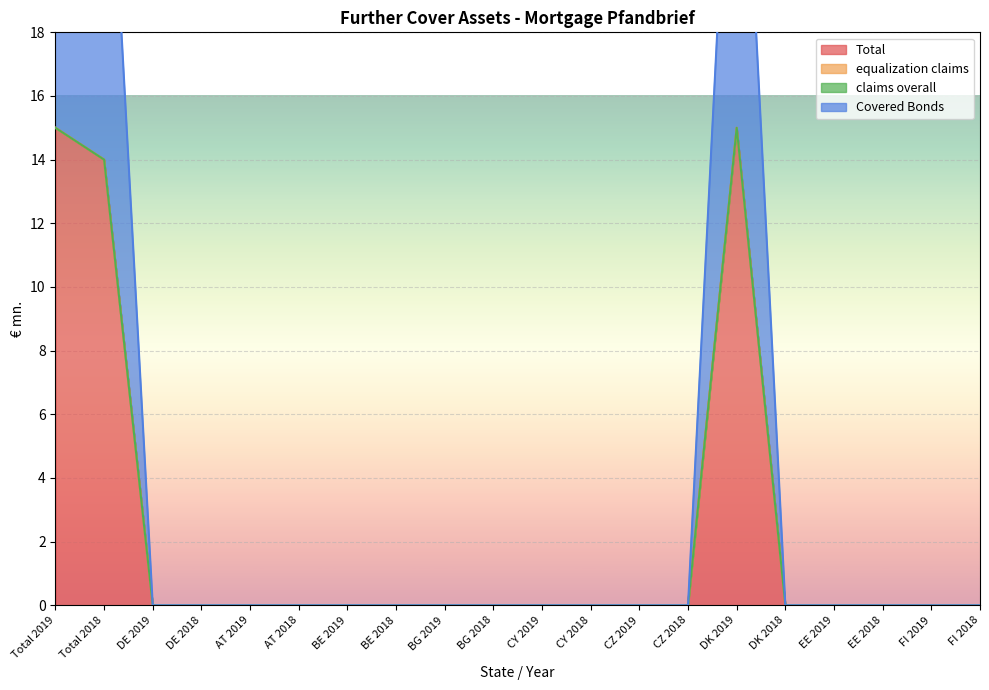

The value of Total at FI 2019 is 0. True or false?

True